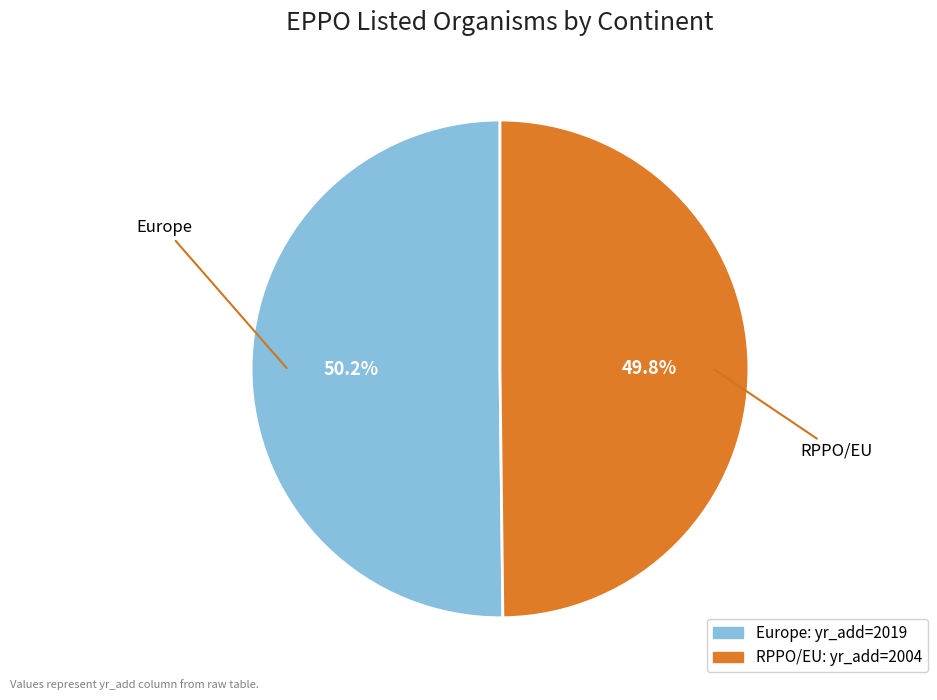

To the nearest percent, what portion does Europe represent?

50%